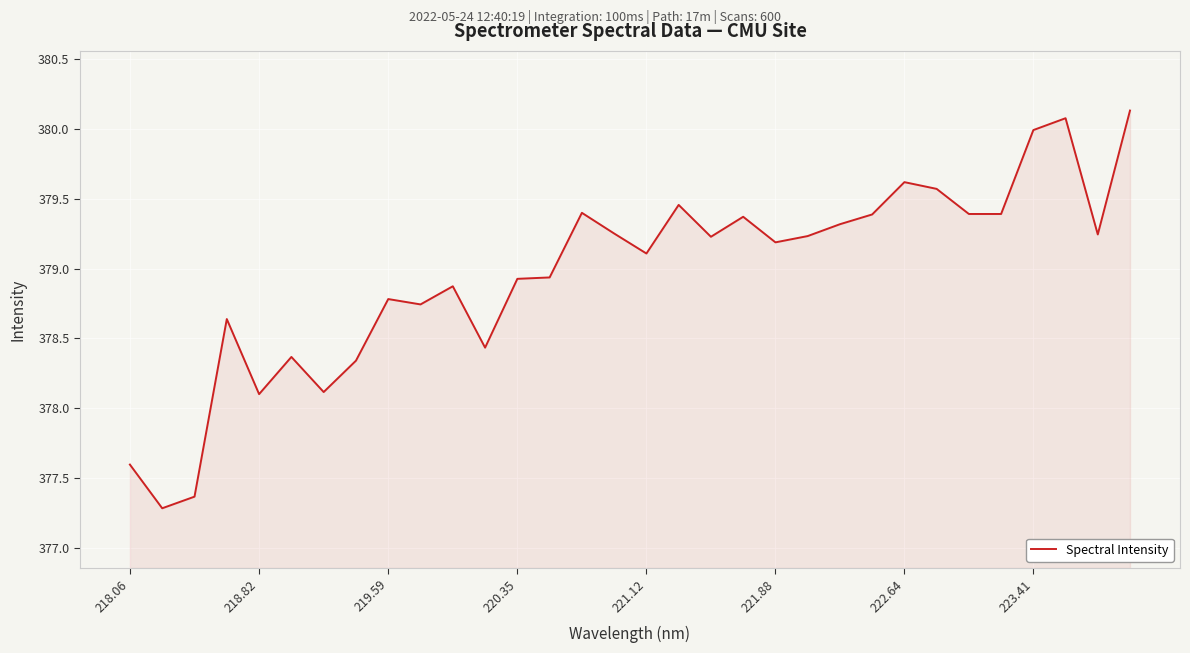

What is the maximum value shown in the chart?

380.1